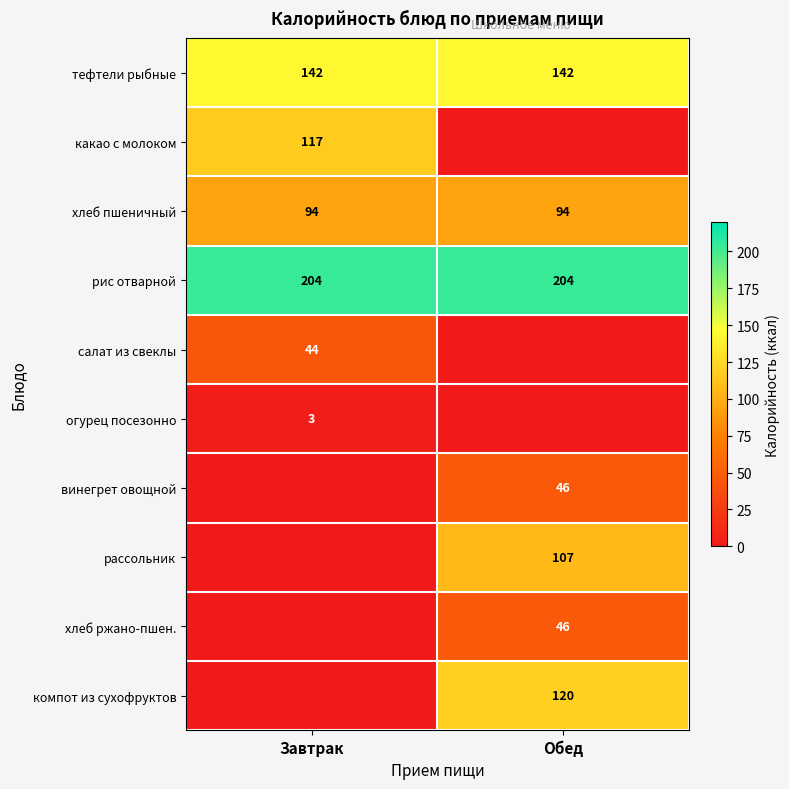

The тефтели рыбные series shows 142 at Обед. True or false?

True